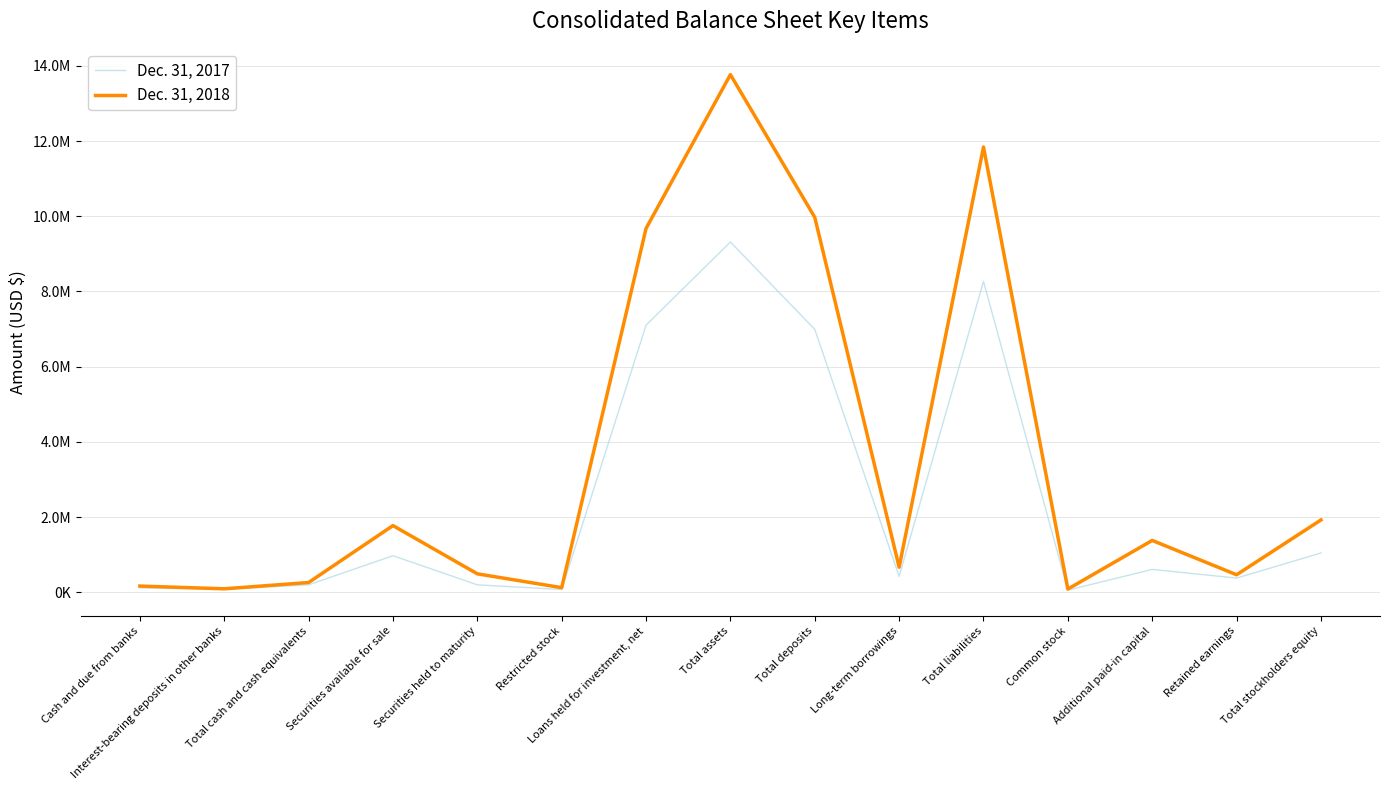

True or false: Dec. 31, 2018 and Dec. 31, 2017 cross at least once.

False